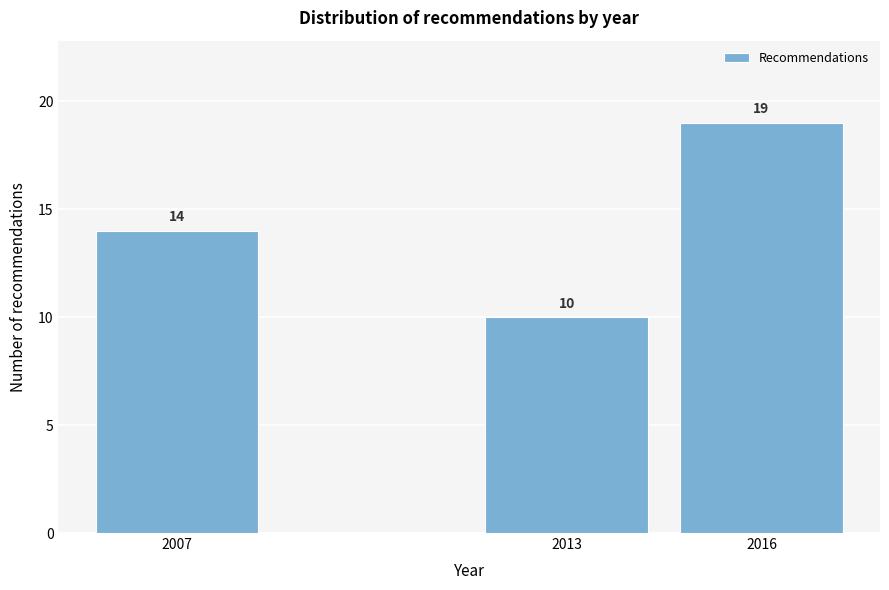

Reading left to right, list all the values displayed in this chart.

14	10	19